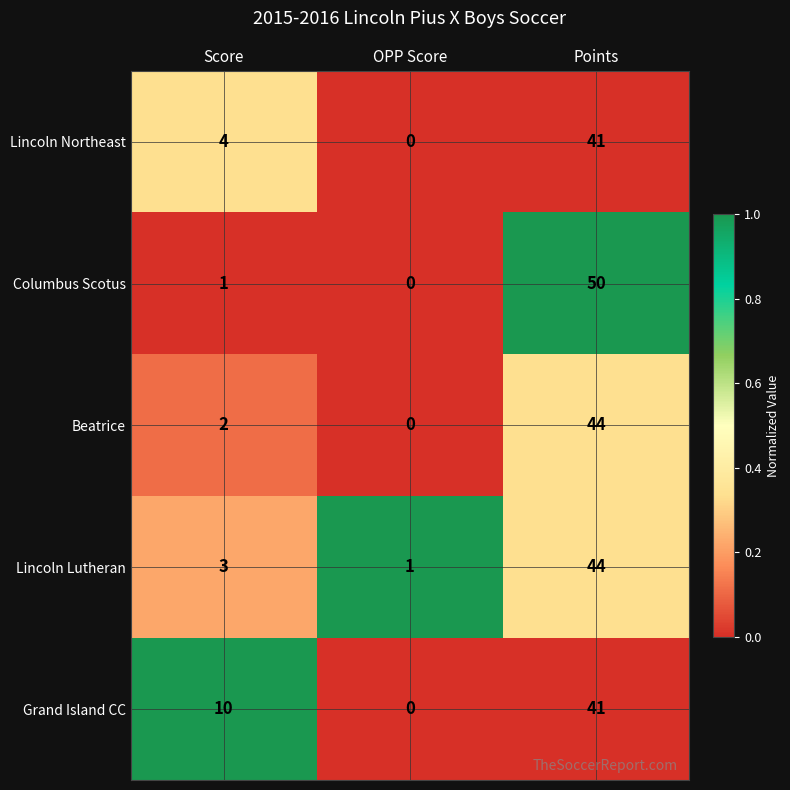

What is the difference between the Lincoln Northeast values at Points and OPP Score?

41